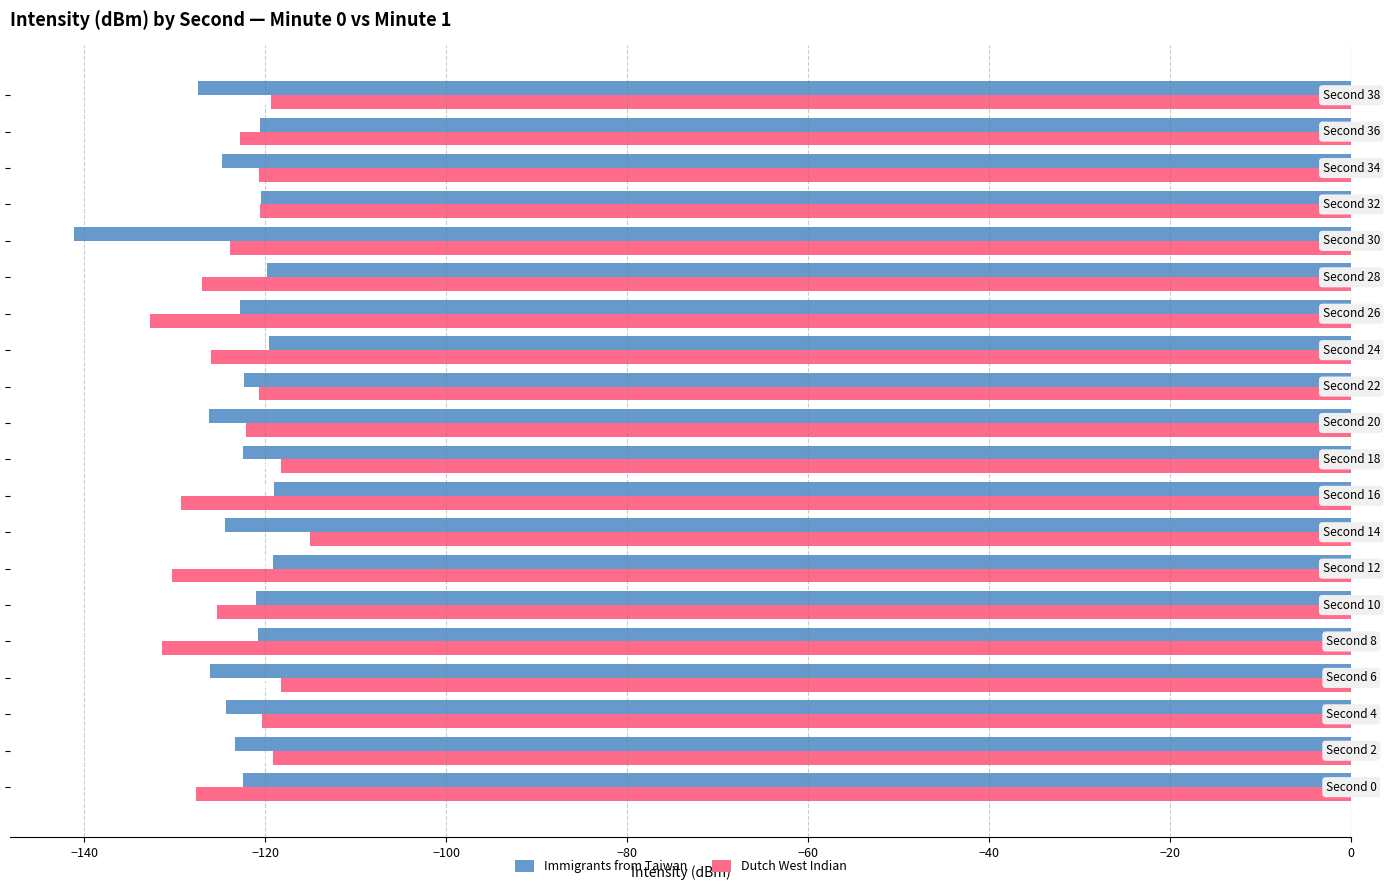

What is the maximum value for Immigrants from Taiwan?

-119.0